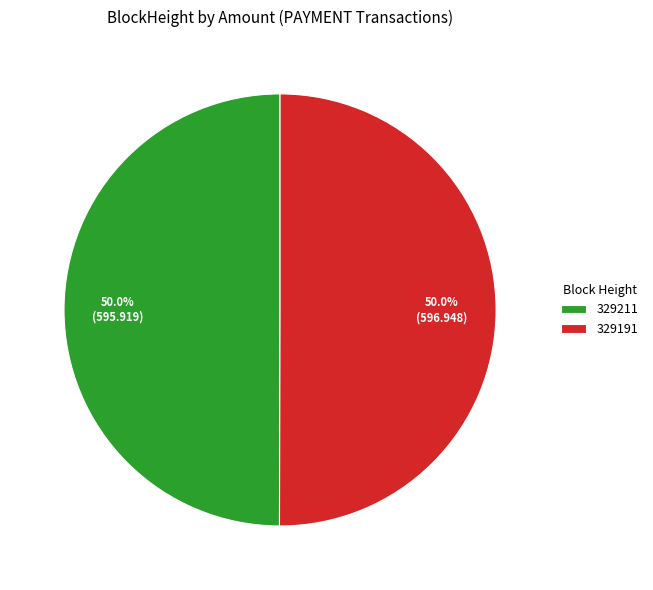

What is the total percentage of 329191 and 329211?

100.0%